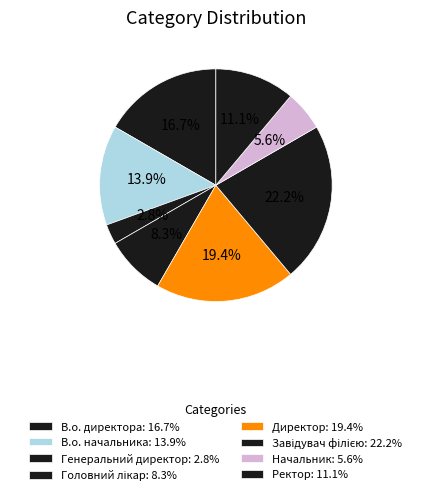

Which category has the smallest portion of the pie?

Генеральний директор